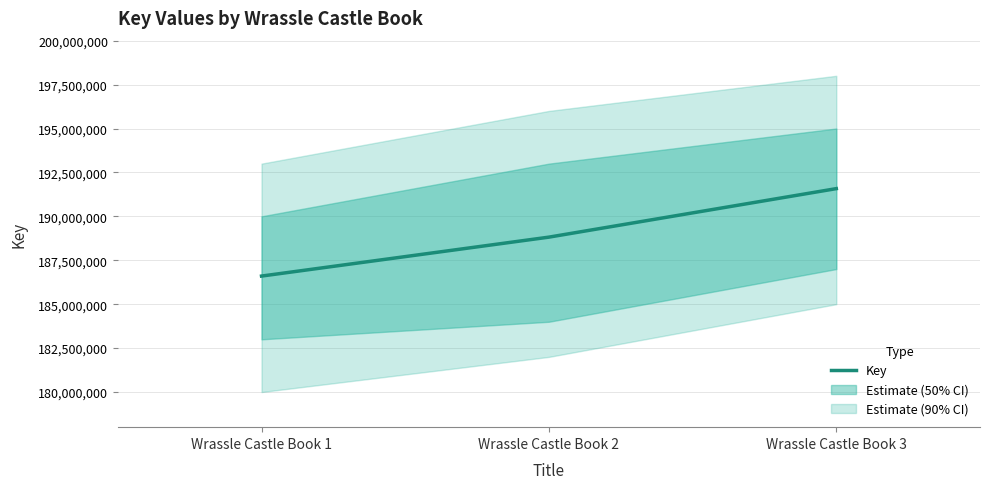

At which category does the chart reach its peak across all series?

Wrassle Castle Book 3